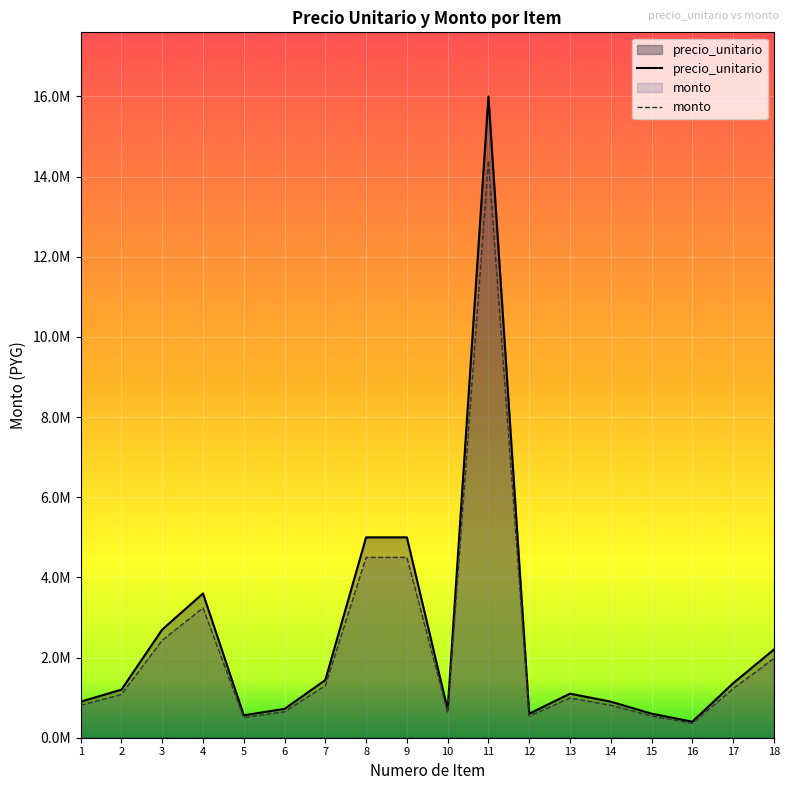

What is the approximate value of monto at 10, to the nearest 50?

630000